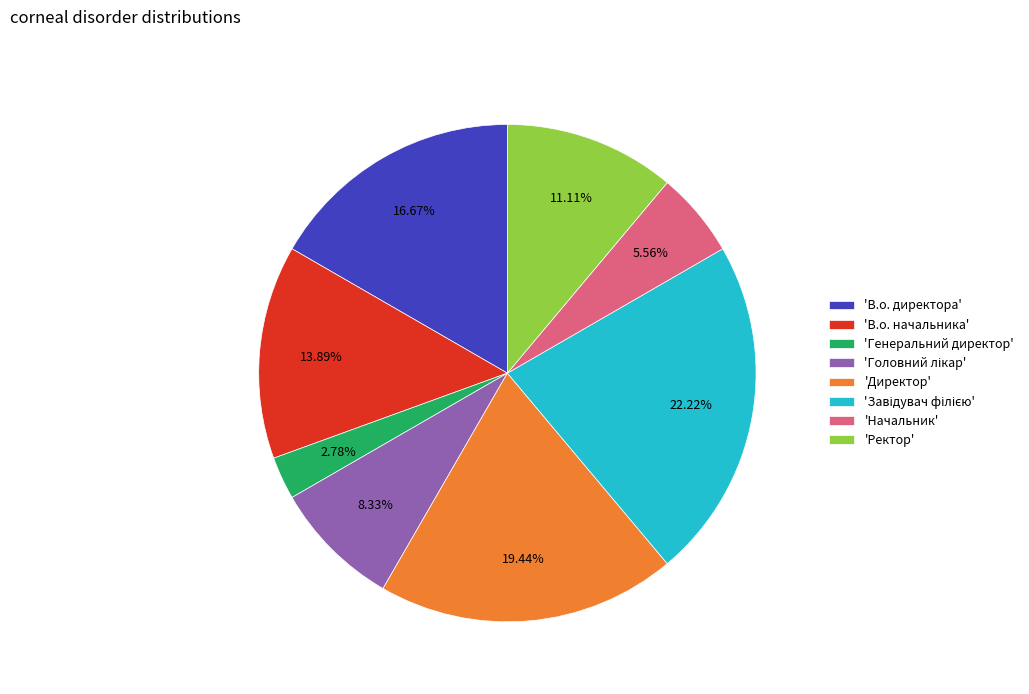

Is the sum of 'Ректор' and 'Директор' greater than half?

No